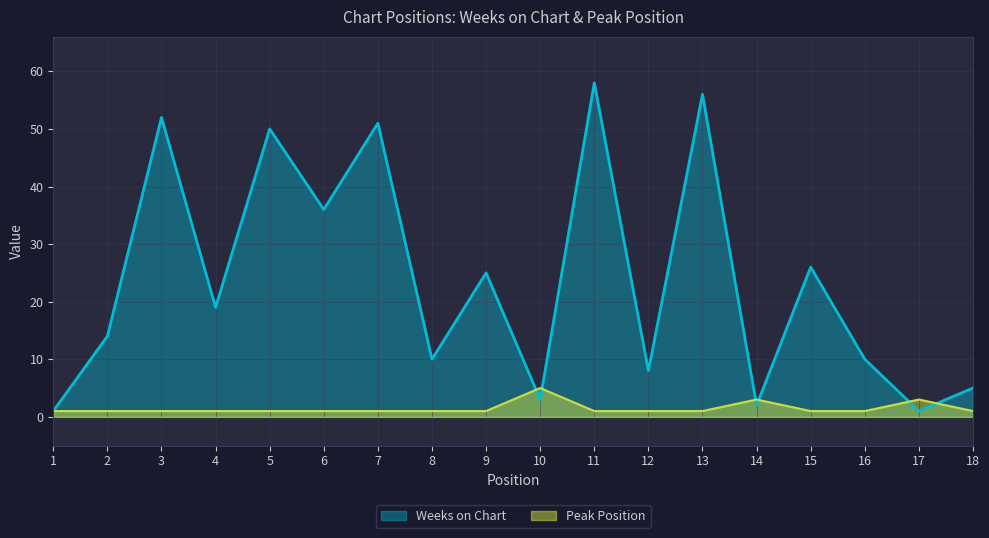

True or false: Weeks on Chart and Peak Position cross at least once.

True